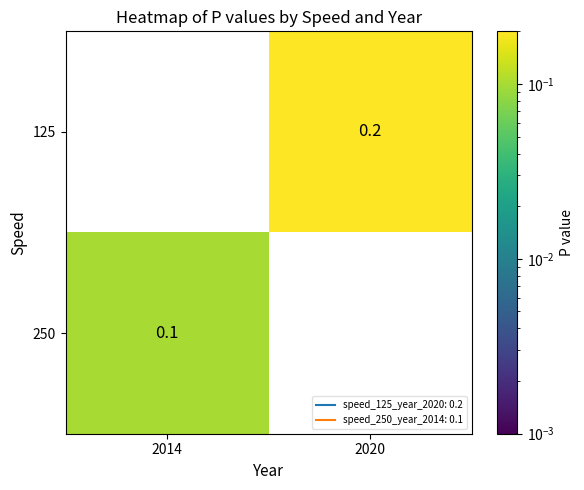

Rank the series at 2014 from highest to lowest value.

250, 125